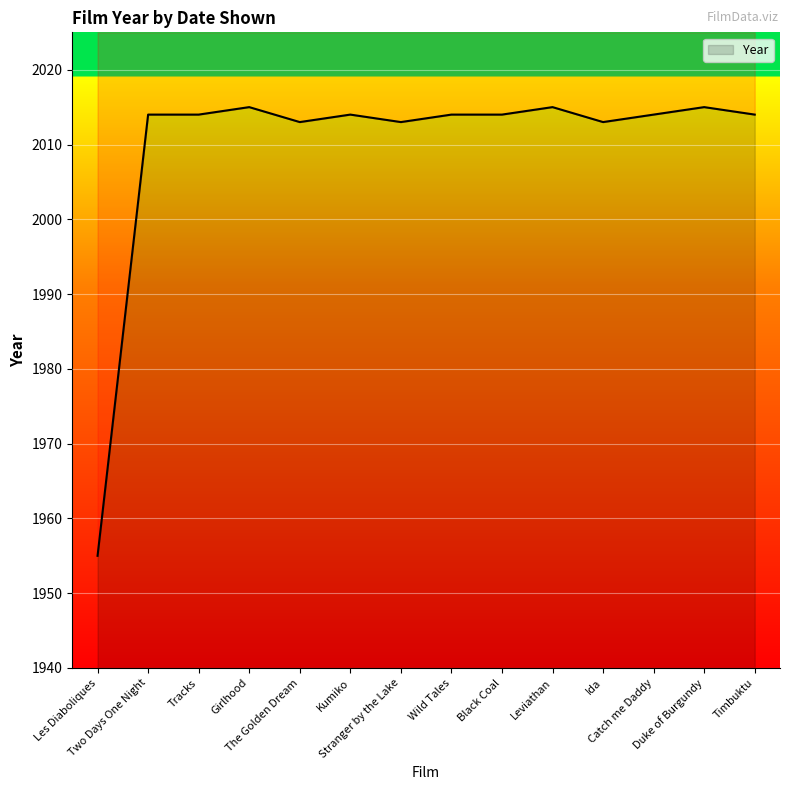

How many interior local valleys (lower than both neighbors) does the data have?

3